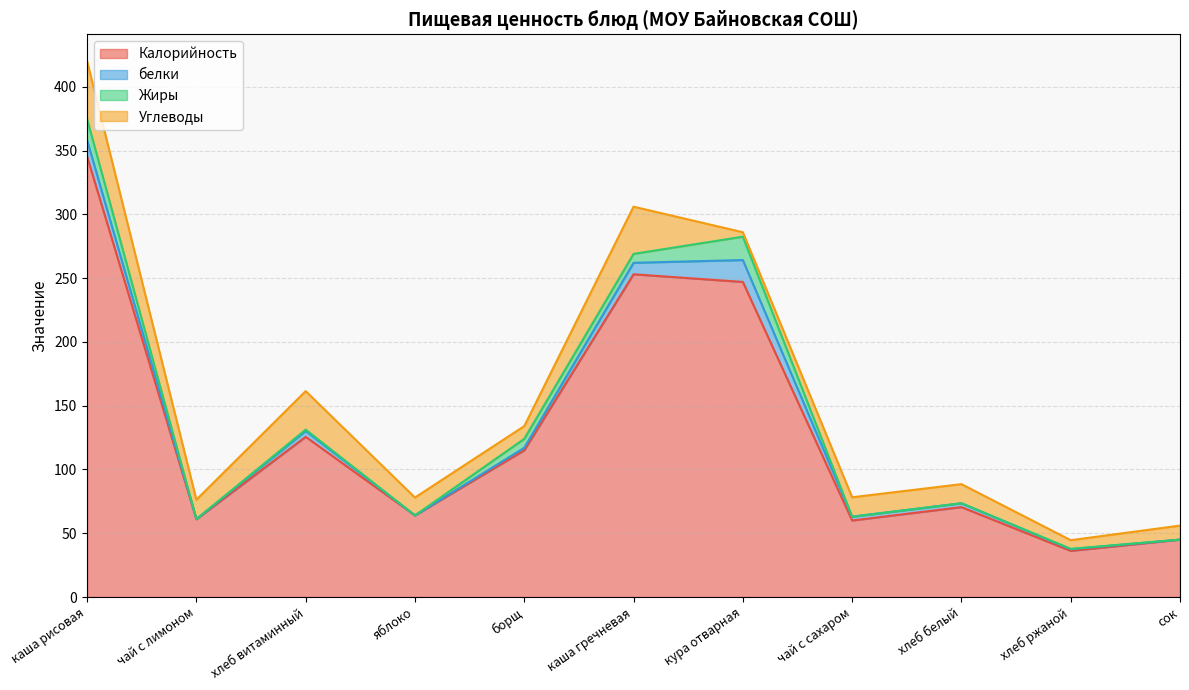

Reading left to right, extract all data points from this chart.

Калорийность: каша рисовая=345.3	чай с лимоном=61.0	хлеб витаминный=125.6	яблоко=64.0	борщ=115.0	каша гречневая=253.0	кура отварная=247.0	чай с сахаром=60.0	хлеб белый=70.5	хлеб ржаной=36.2	сок=45.0
белки: каша рисовая=12.9	чай с лимоном=0.1	хлеб витаминный=4.5	яблоко=0.0	борщ=2.0	каша гречневая=9.0	кура отварная=17.2	чай с сахаром=3.0	хлеб белый=3.0	хлеб ржаной=1.3	сок=0.0
Жиры: каша рисовая=16.5	чай с лимоном=0.0	хлеб витаминный=1.1	яблоко=0.0	борщ=7.0	каша гречневая=7.0	кура отварная=18.3	чай с сахаром=0.0	хлеб белый=0.0	хлеб ржаной=0.2	сок=0.0
Углеводы: каша рисовая=45.4	чай с лимоном=15.2	хлеб витаминный=30.2	яблоко=14.0	борщ=10.0	каша гречневая=37.0	кура отварная=3.5	чай с сахаром=15.2	хлеб белый=15.0	хлеб ржаной=6.8	сок=11.0